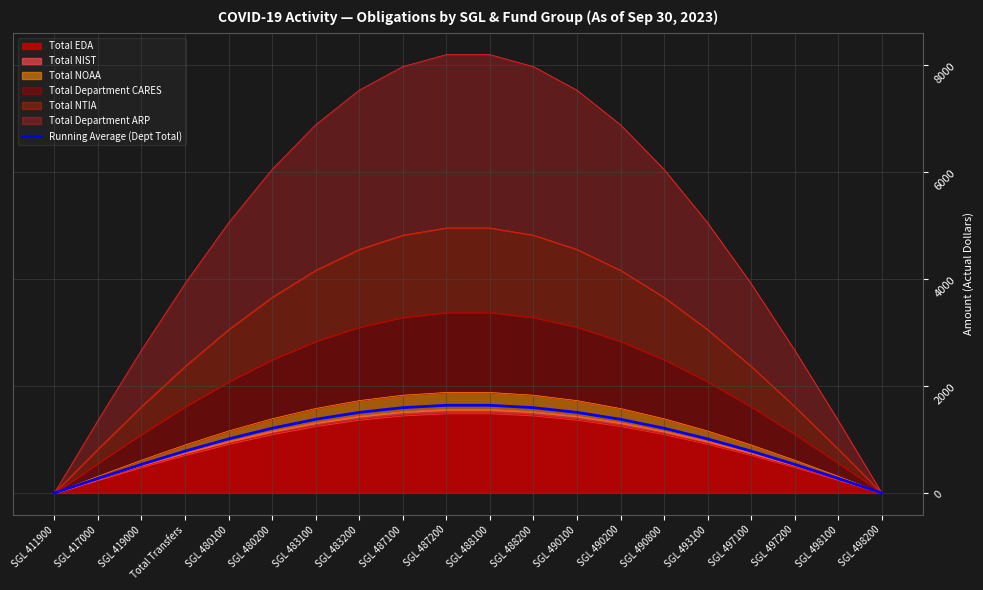

How many lines are shown in the chart?

1